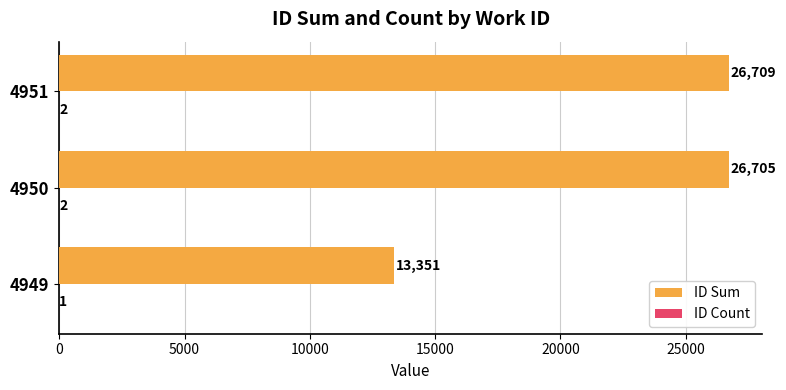

Which series changed the most between 4949 and 4950?

ID Sum